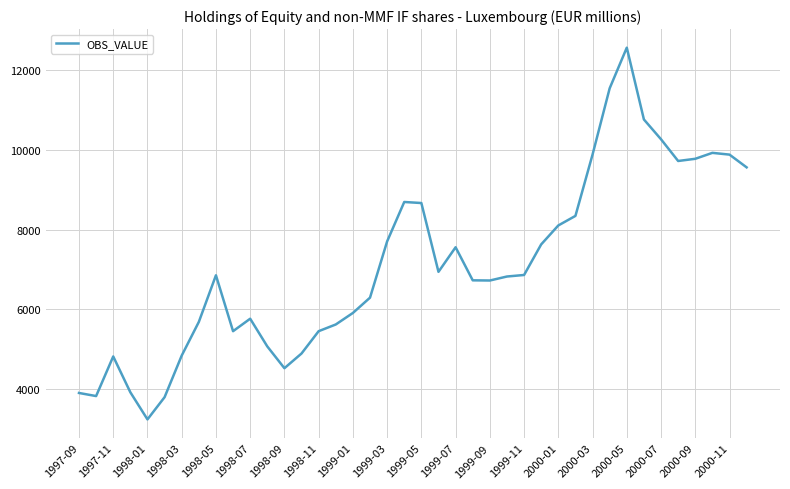

What is the difference between the maximum and minimum values?

9329.5